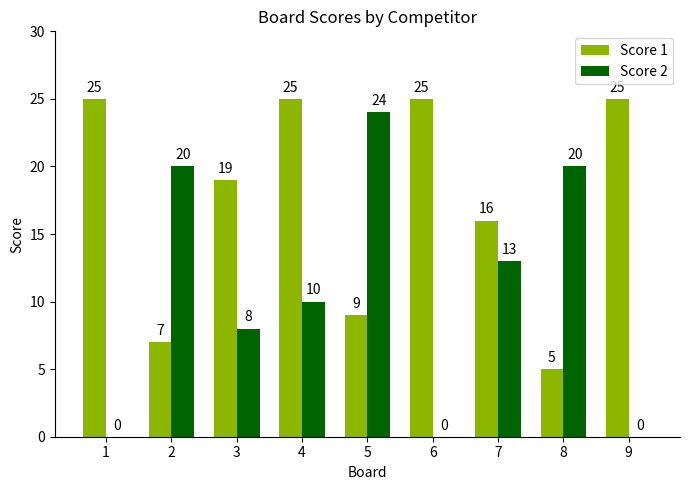

Reading left to right, extract all data points from this chart.

Score 1: 25	7	19	25	9	25	16	5	25
Score 2: 0	20	8	10	24	0	13	20	0